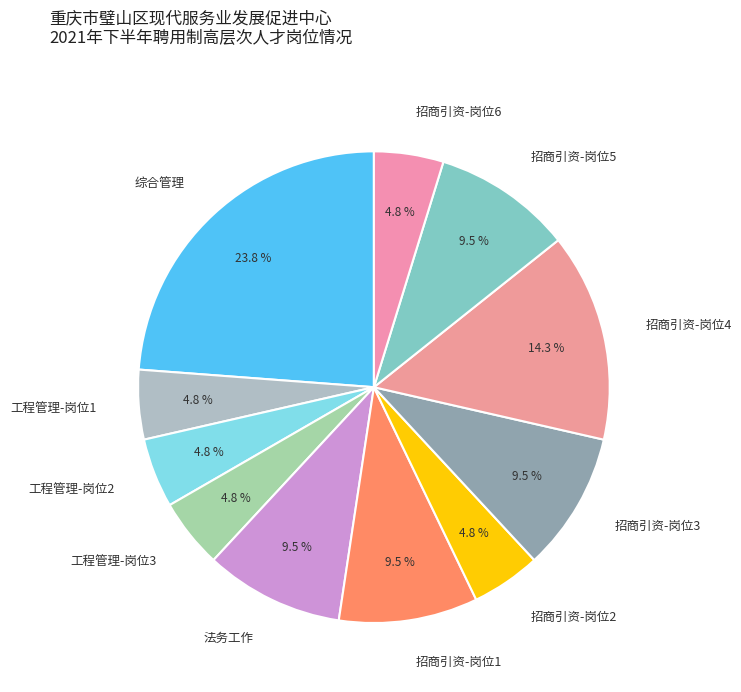

What portion of the pie excludes 招商引资-岗位3?

90.5%